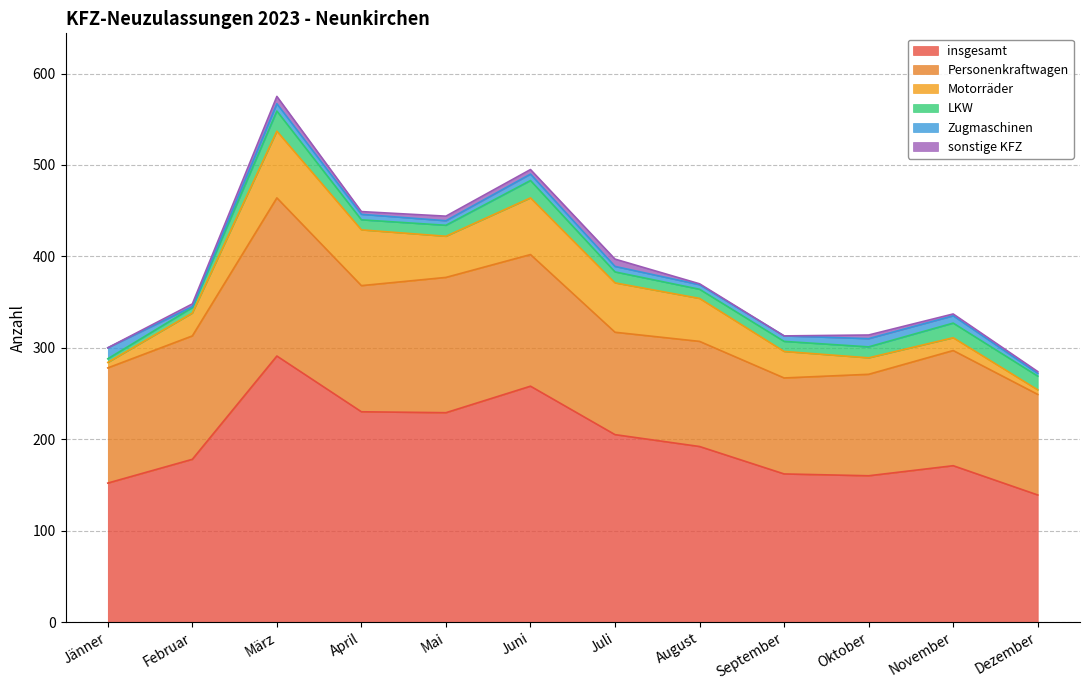

True or false: Motorräder has more than 0 interior local peaks.

True